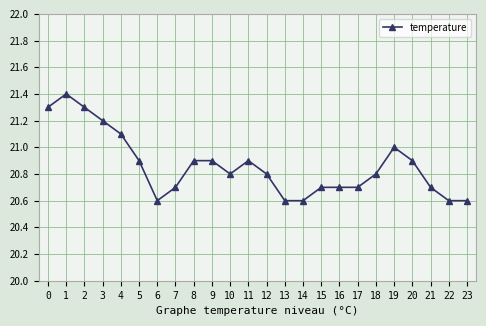

The chart shows a value of 32.7 at 19. True or false?

False